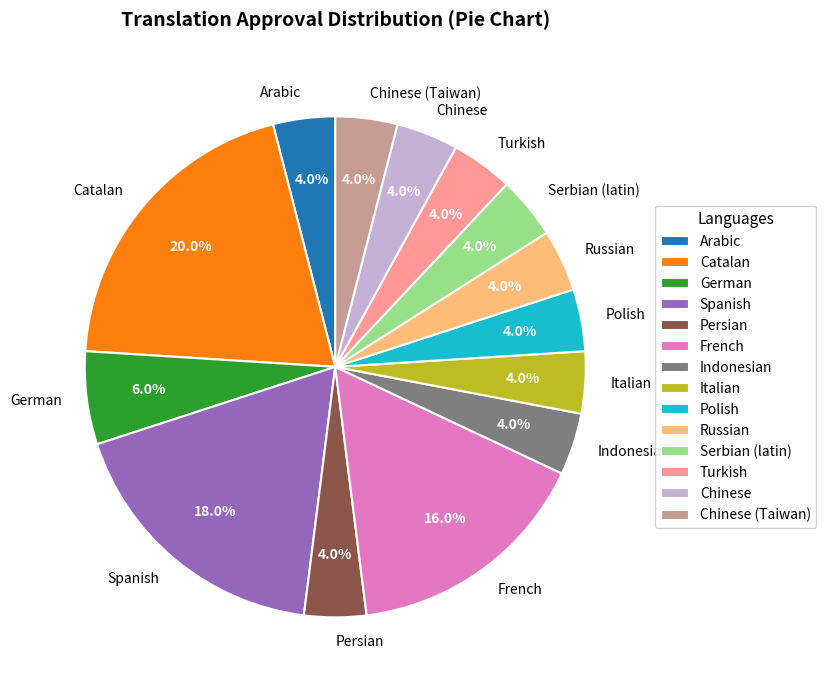

Combined, do Turkish and Serbian (latin) account for over 50%?

No